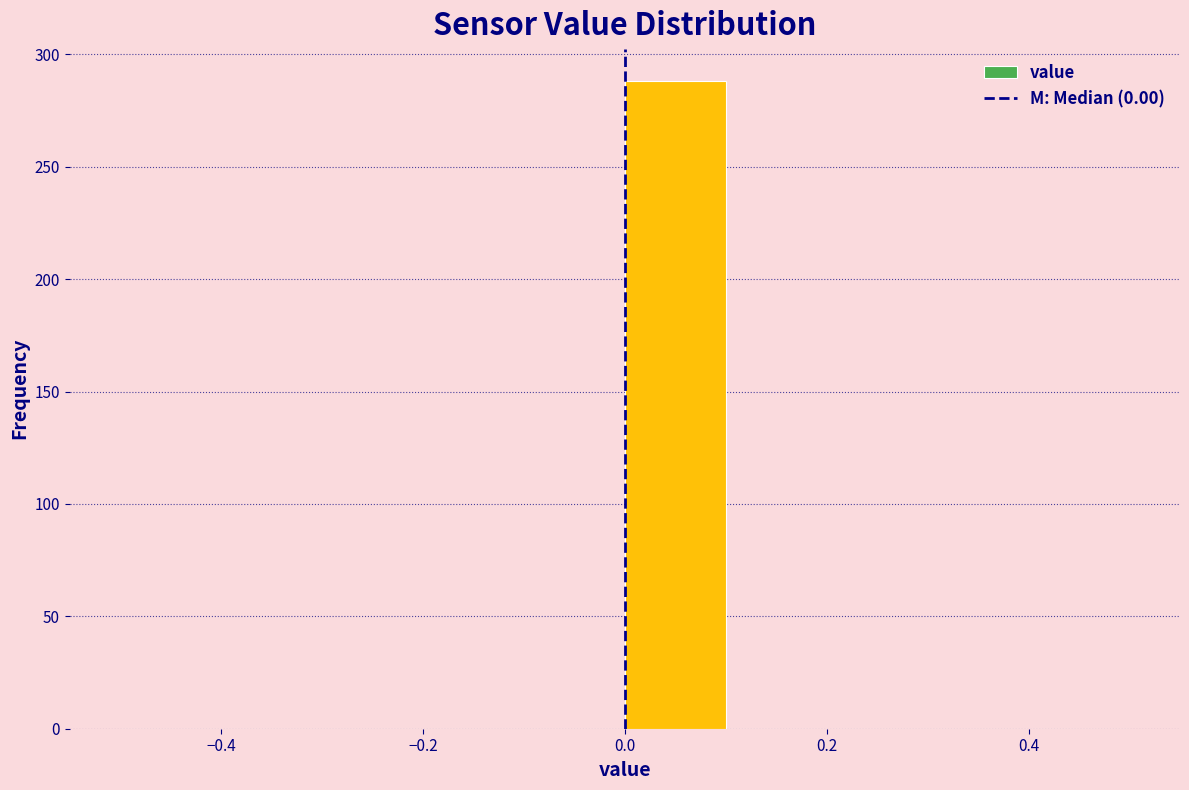

Reading left to right, list every bar in this chart as the range it spans on the x-axis followed by its height. The values are not printed on the chart, so give them approximately, as read against the axis.

-0.5 to -0.4: 0
-0.4 to -0.3: 0
-0.3 to -0.2: 0
-0.2 to -0.1: 0
-0.1 to 0.0: 0
0.0 to 0.1: 290
0.1 to 0.2: 0
0.2 to 0.3: 0
0.3 to 0.4: 0
0.4 to 0.5: 0